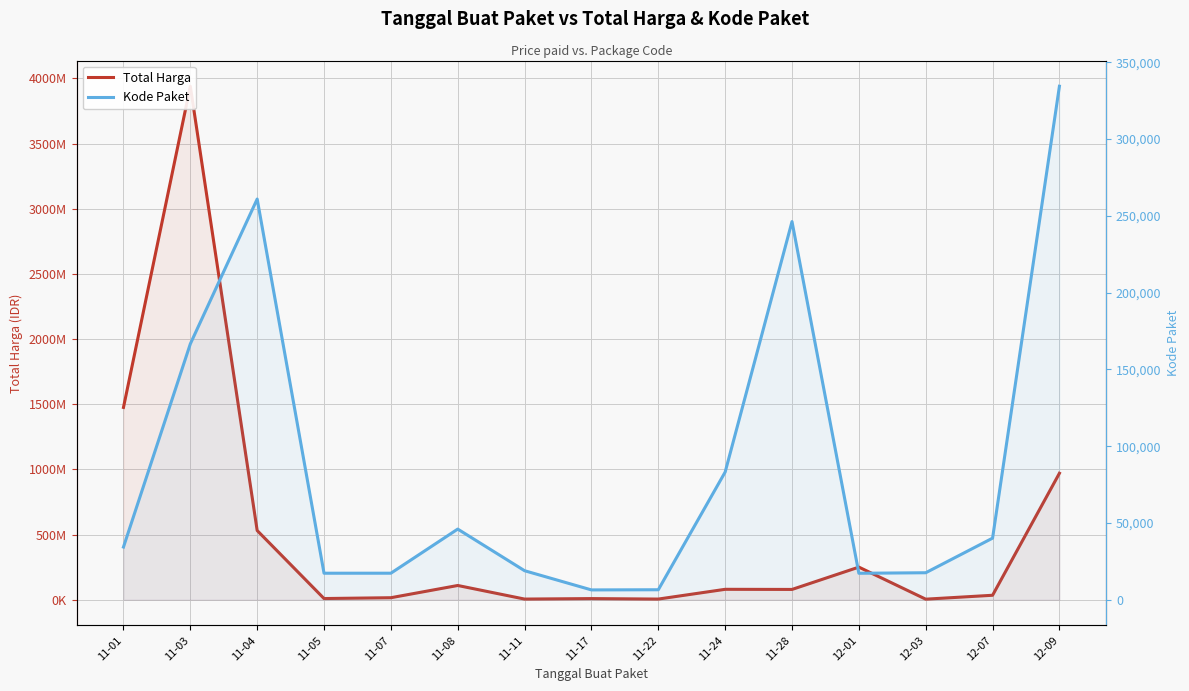

Does the chart display data point markers on the line(s)?

No